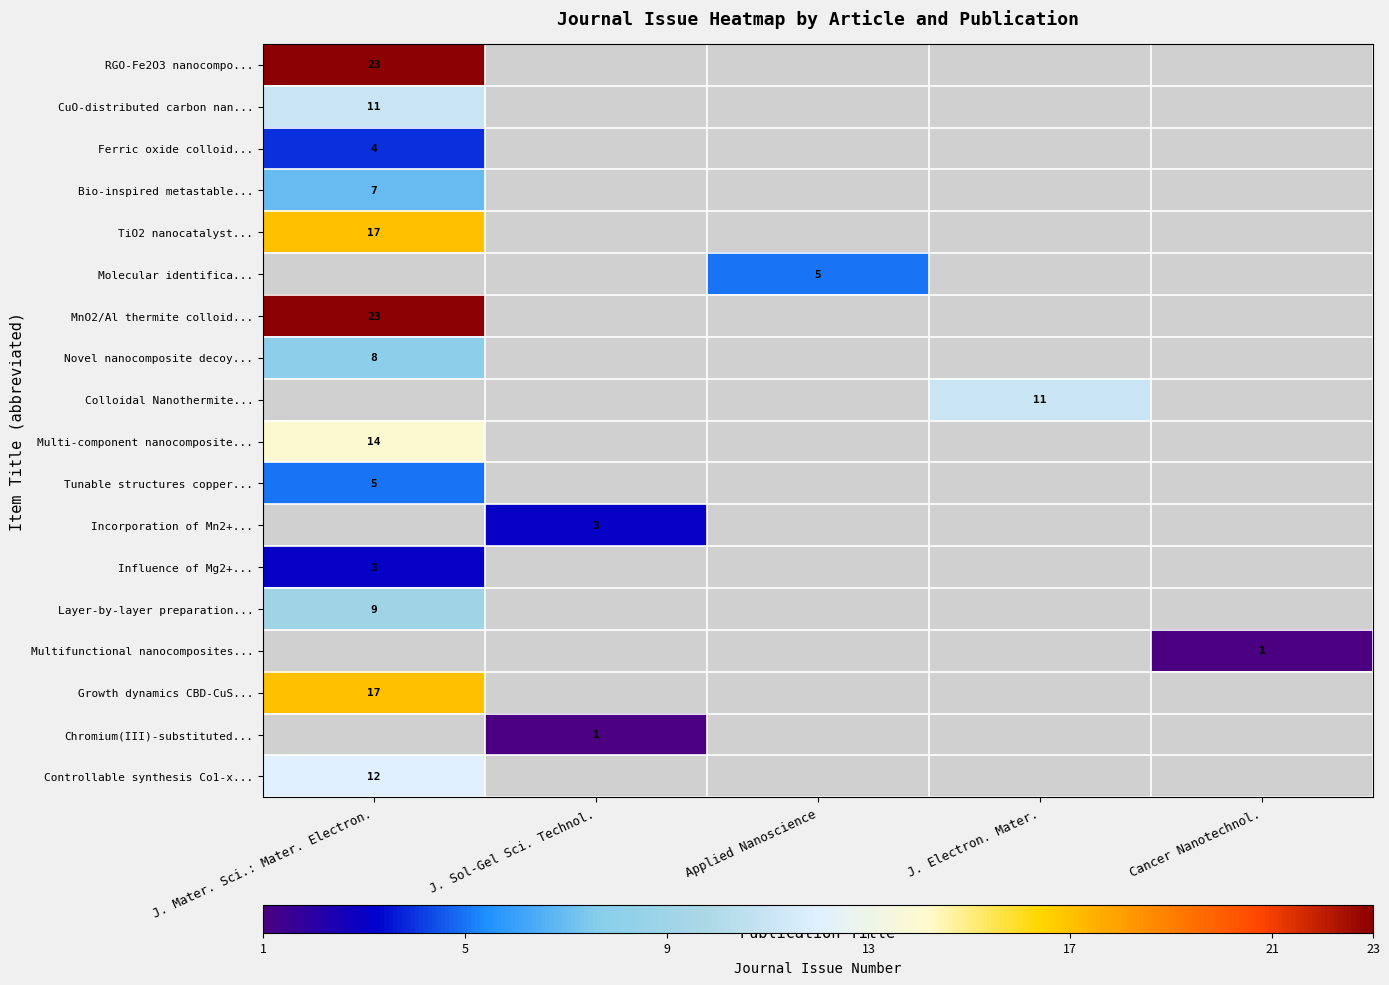

What is the approximate value of MnO2/Al thermite colloid... at J. Mater. Sci.: Mater. Electron., to the nearest 10?

20